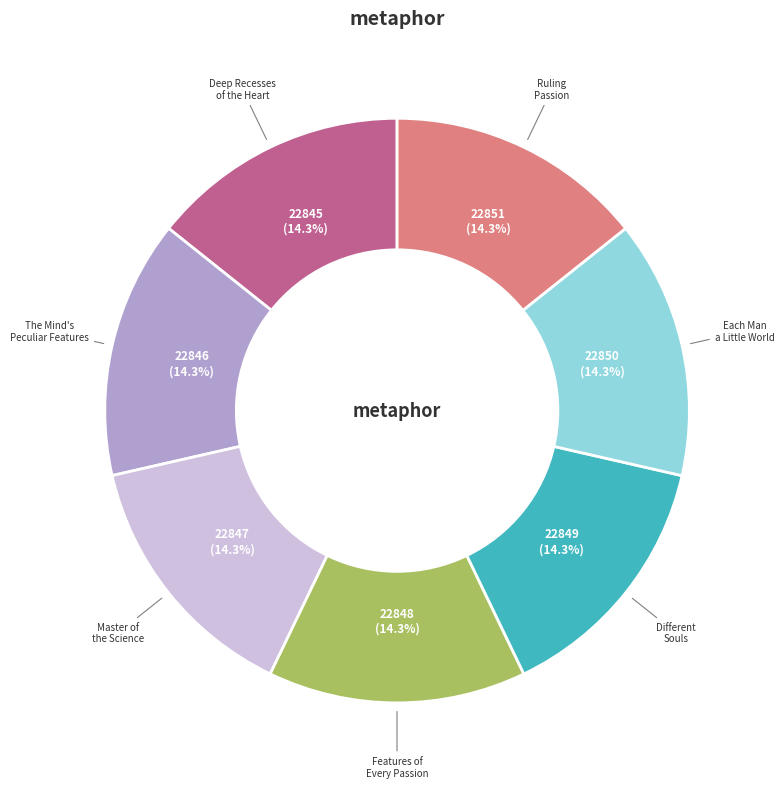

Does Different Souls represent more than half of the total?

No